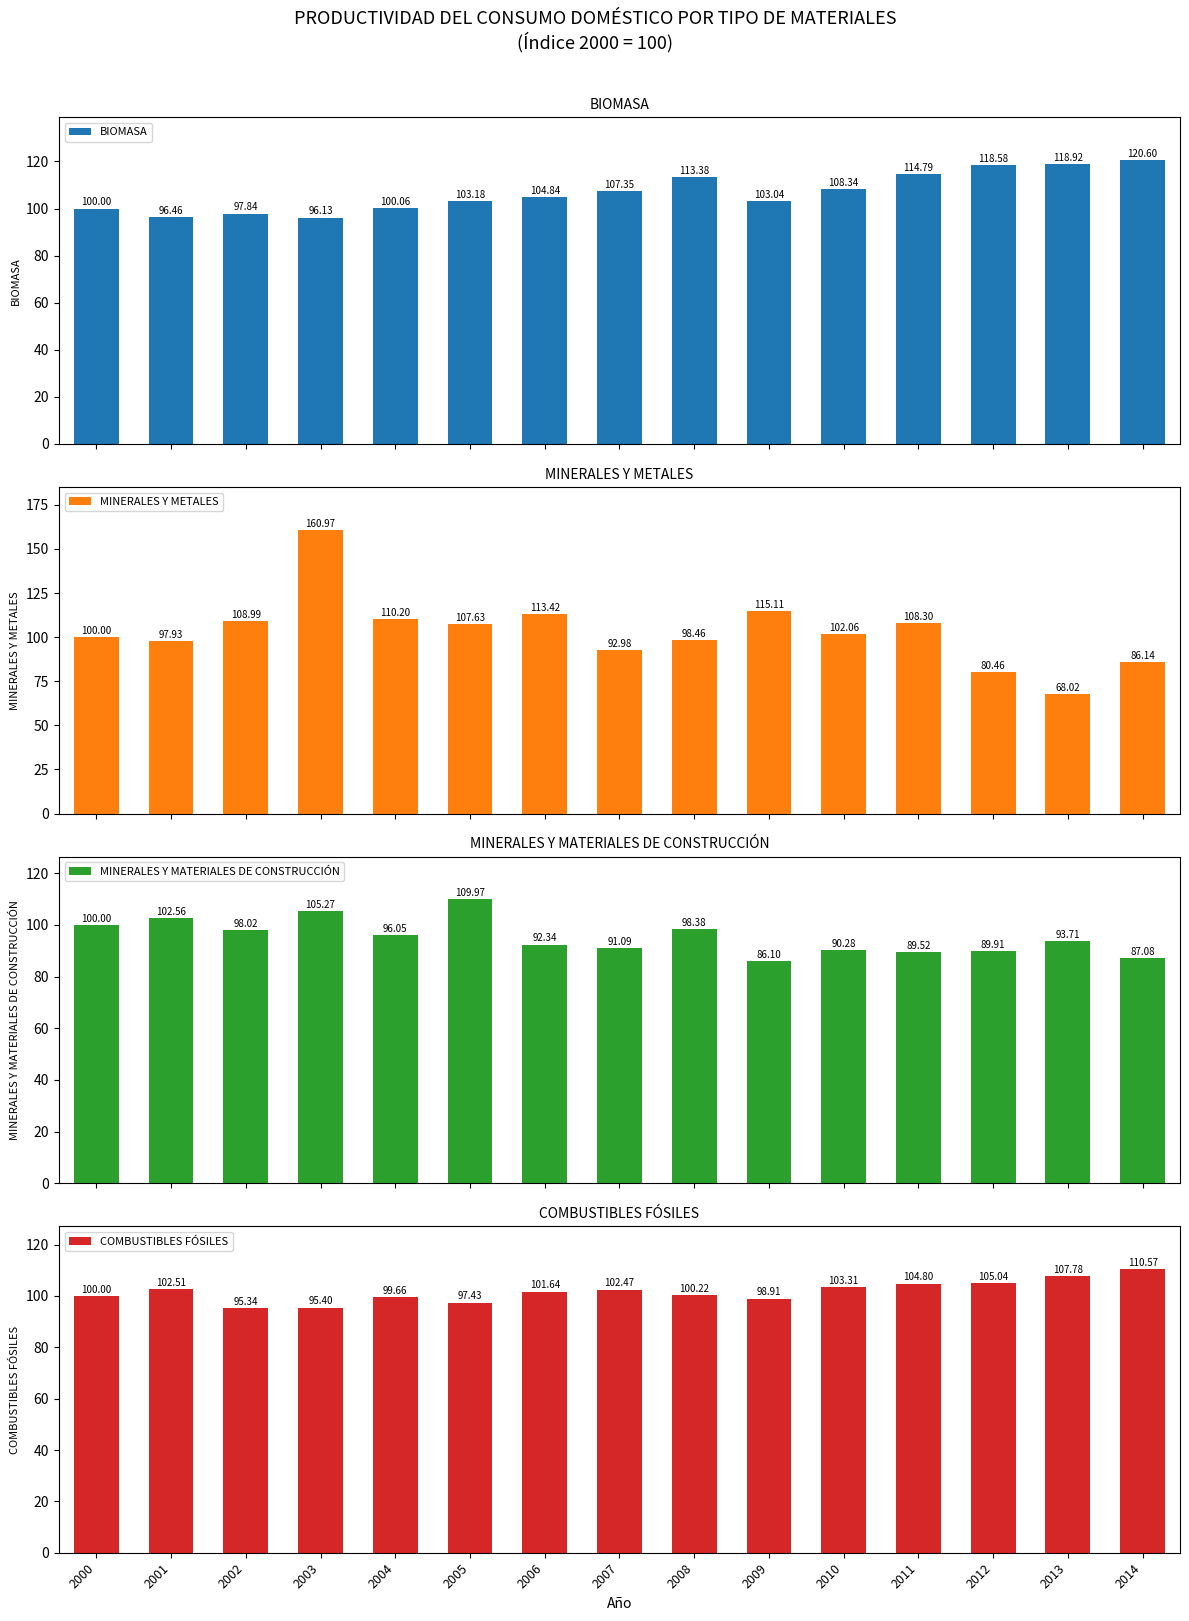

How many values in the BIOMASA series are below 104?

7